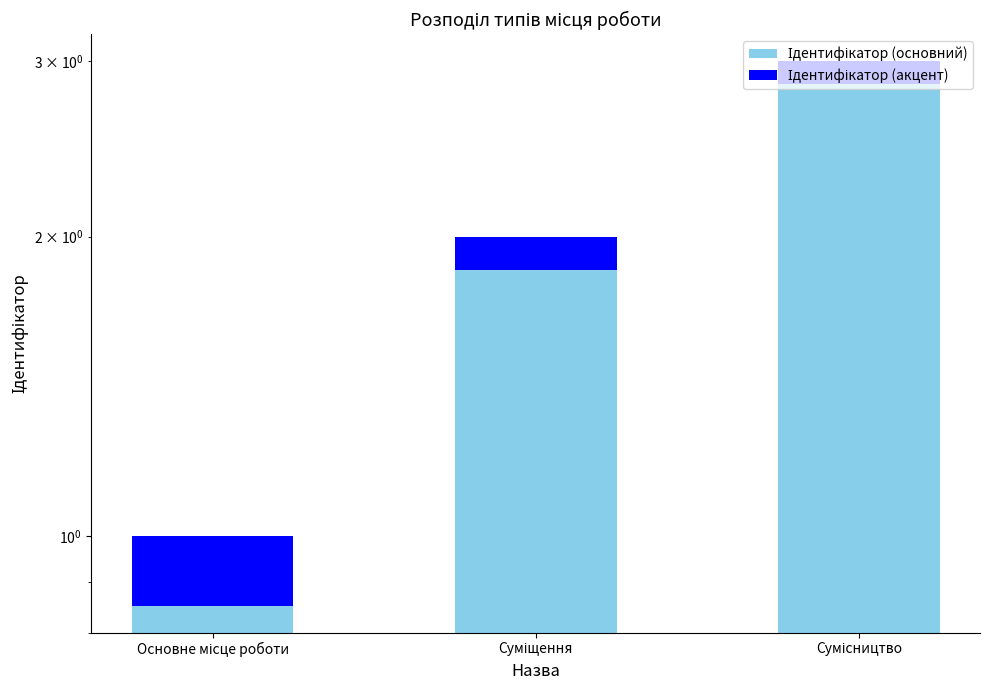

Does the chart contain any negative values?

No